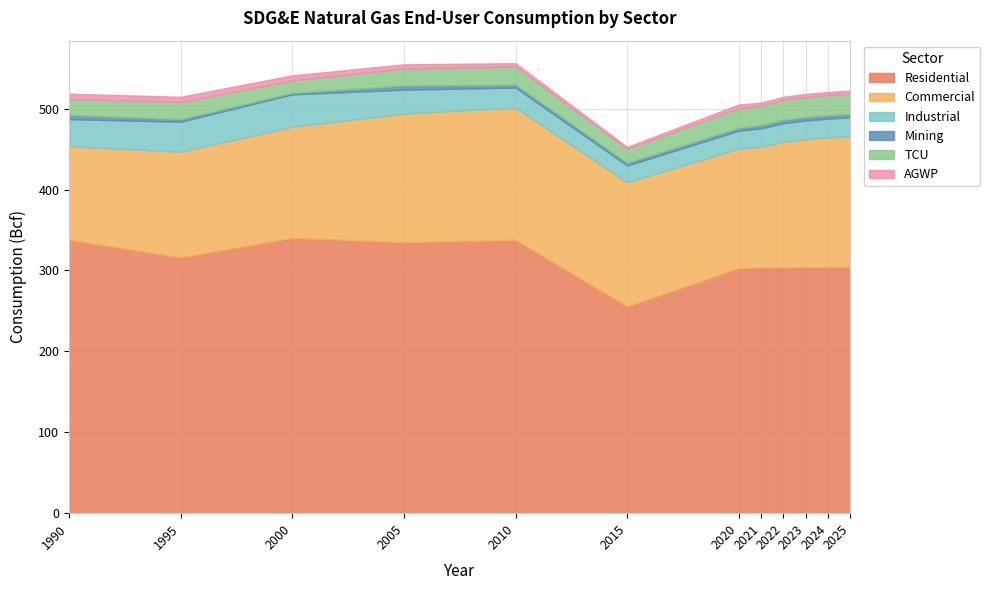

What are all the series names shown in the legend?

Residential, Commercial, Industrial, Mining, TCU, AGWP